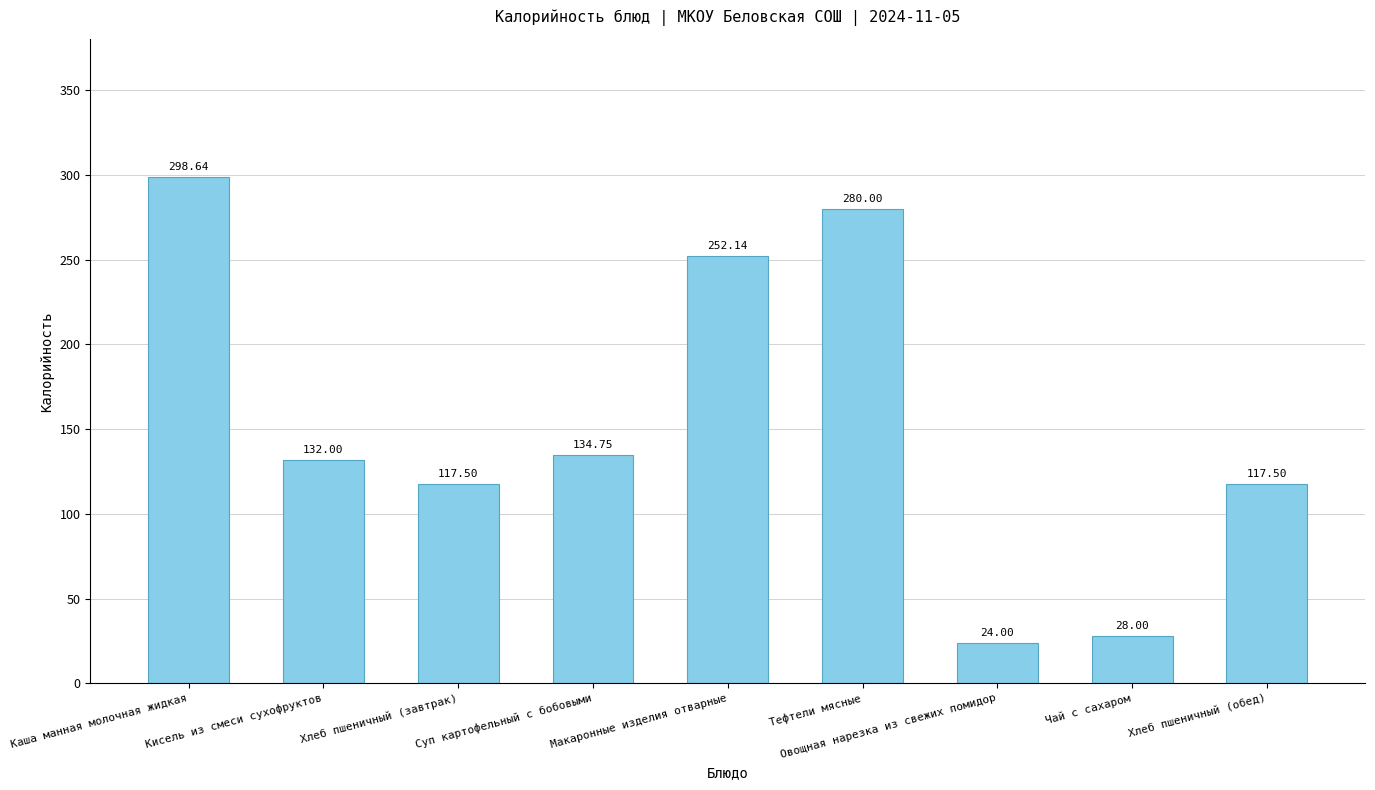

What is the approximate value at Чай с сахаром?

28.0